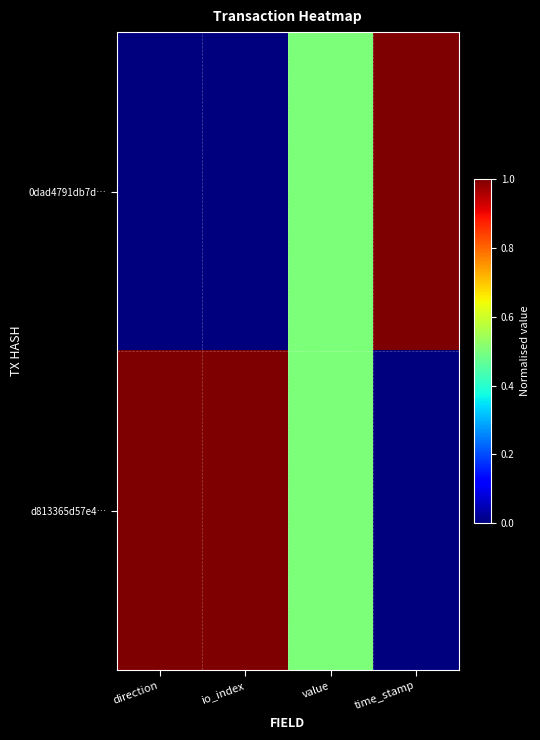

What is the total value across all series at io_index?

1.0